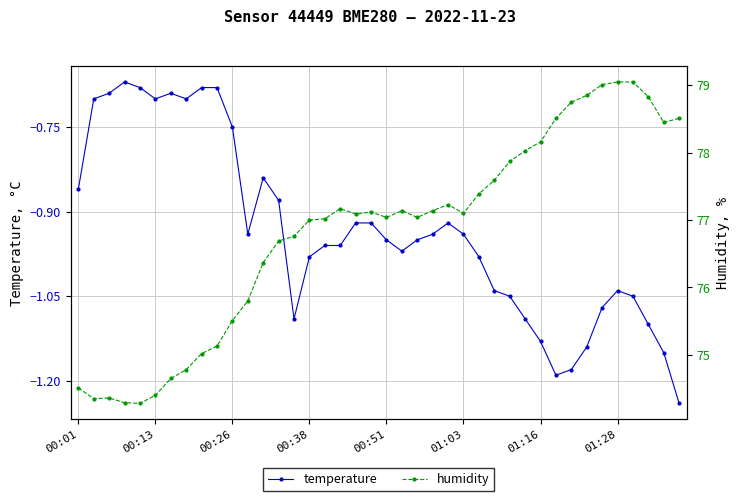

True or false: temperature has more than 2 points higher than both neighbors.

True